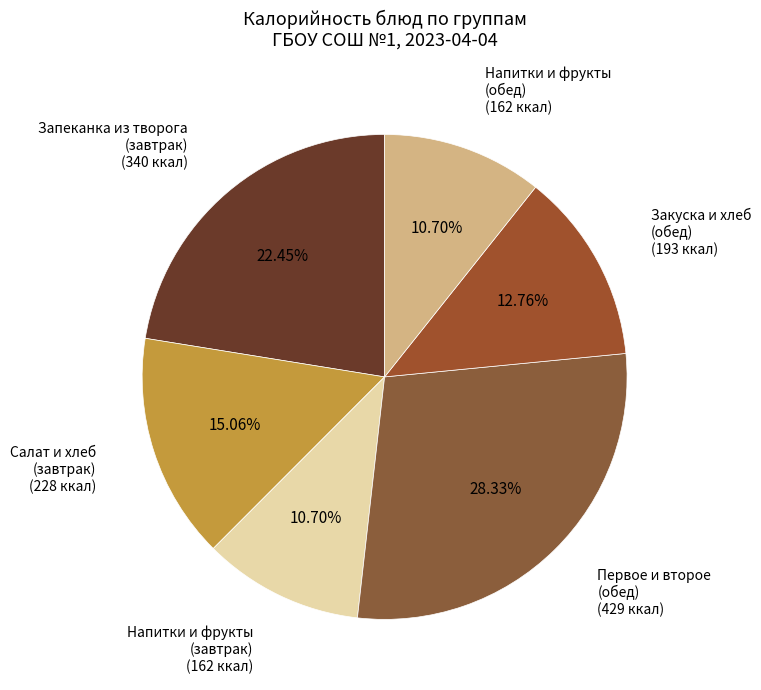

Is it true that Запеканка из творога (завтрак) is 36% of the pie?

False